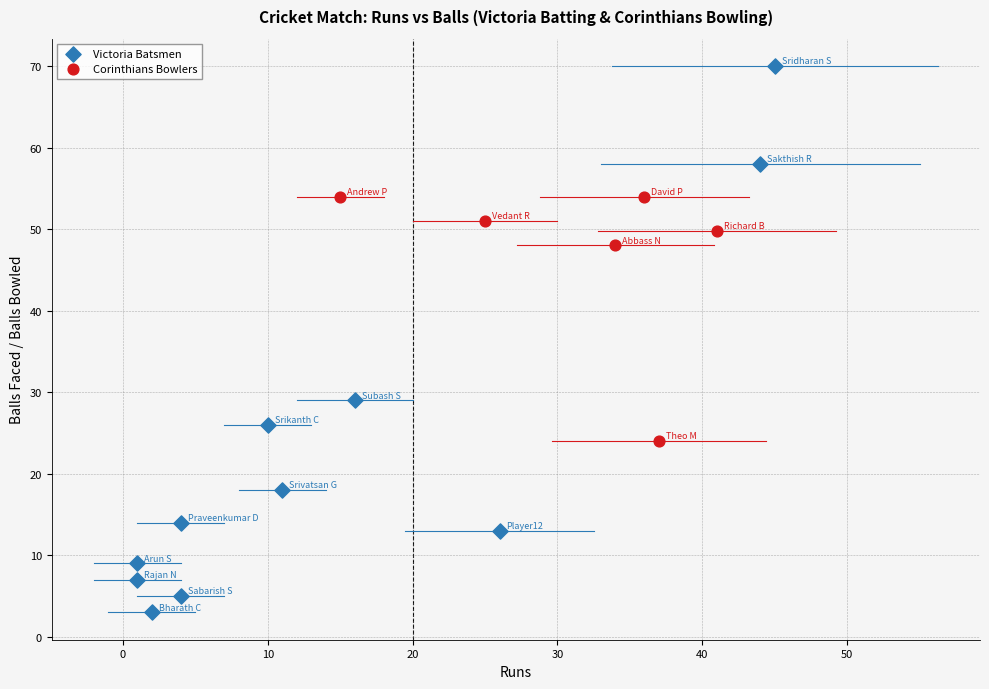

Which series has the largest Y range (max minus min)?

Victoria Batsmen